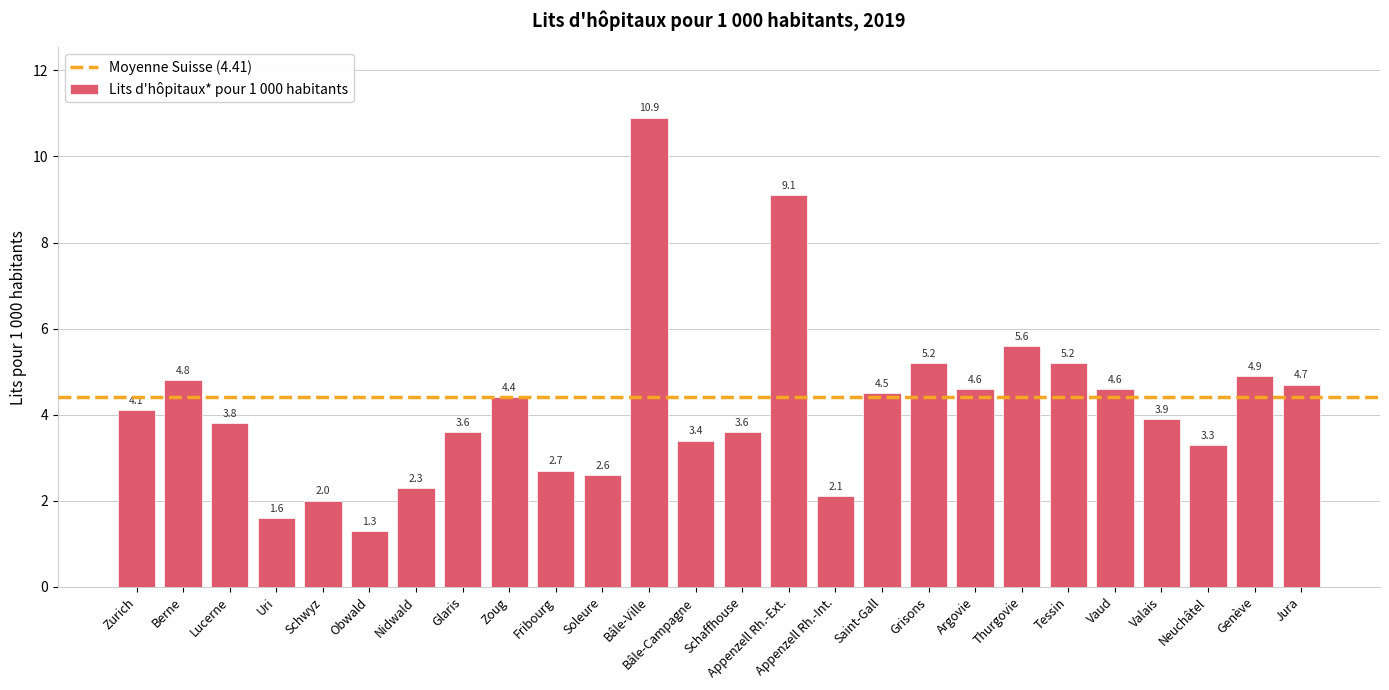

Which has a higher value, Appenzell Rh.-Ext. or Tessin?

Appenzell Rh.-Ext.